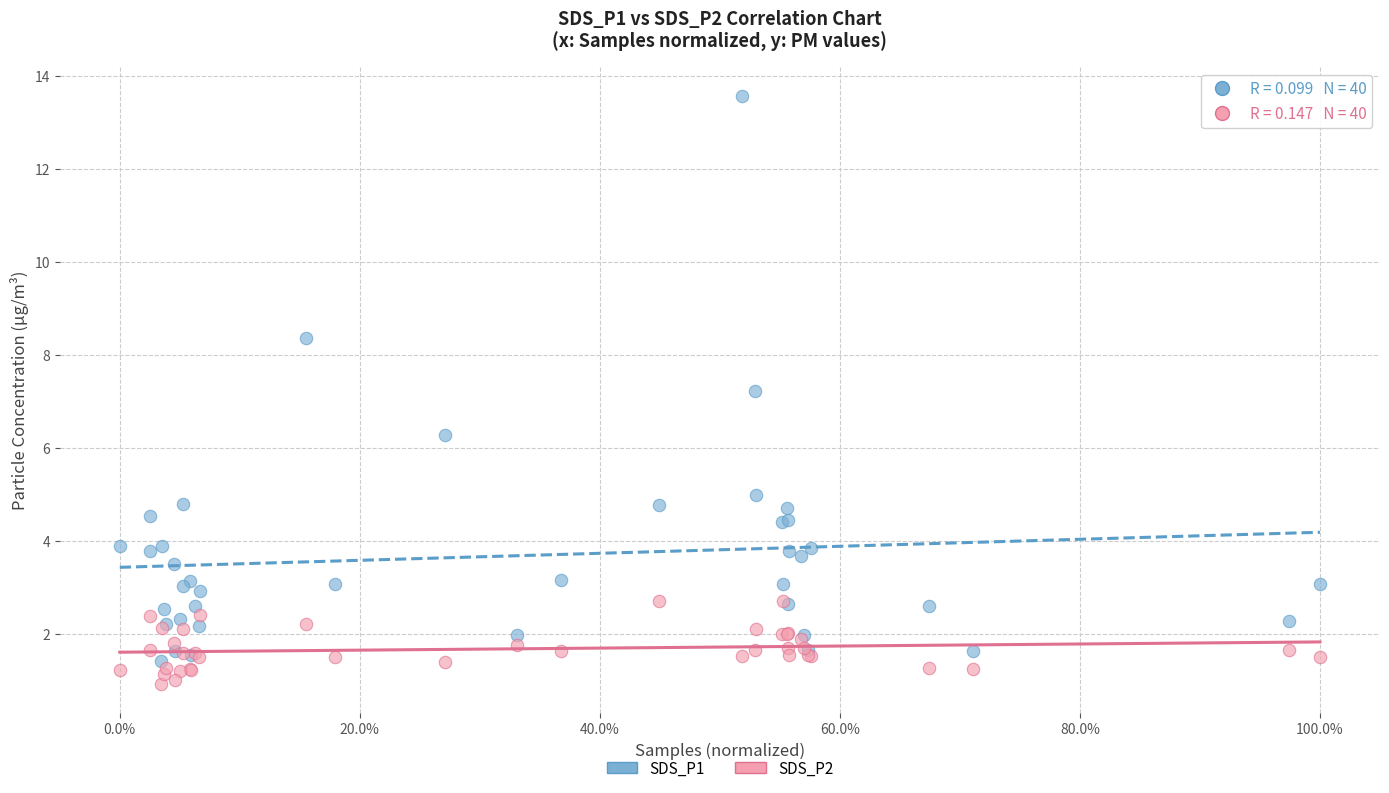

What is the X range (max minus min) for the scatter plot?

1.0